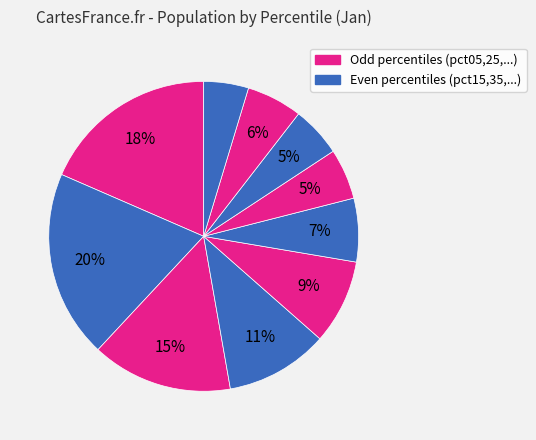

How many segments does this pie chart have?

10